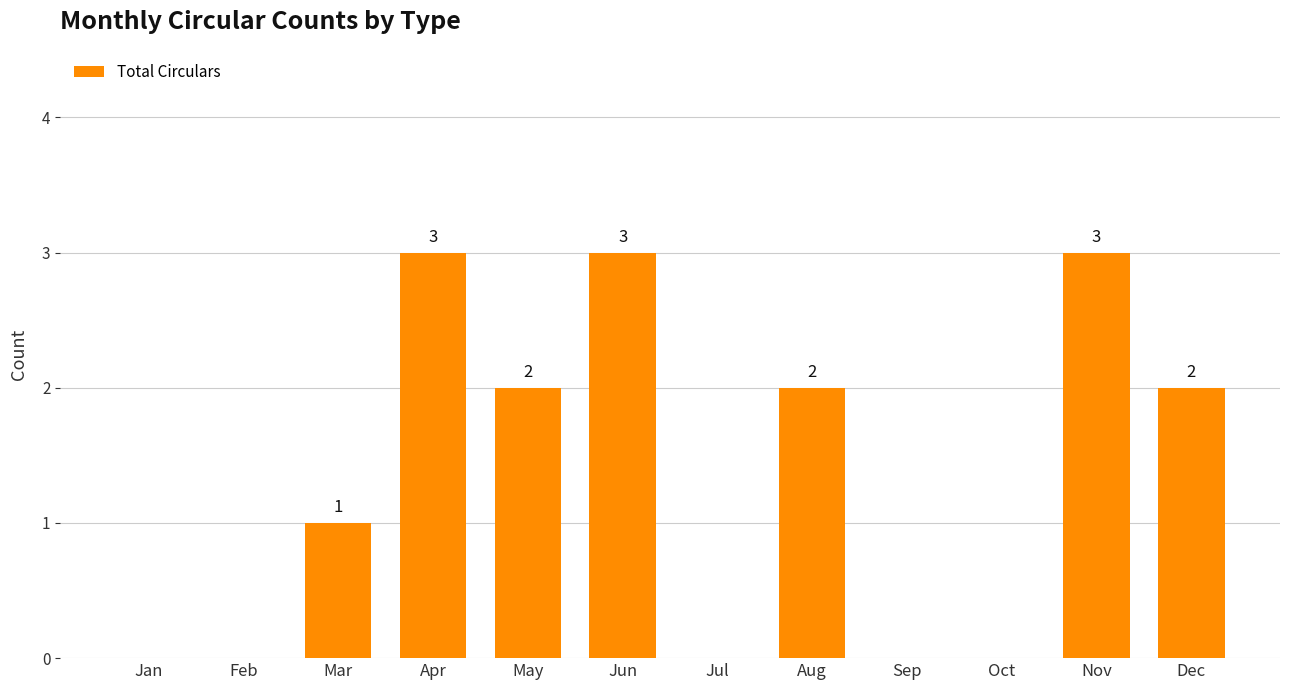

Reading left to right, list all the values displayed in this chart.

0	0	1	3	2	3	0	2	0	0	3	2